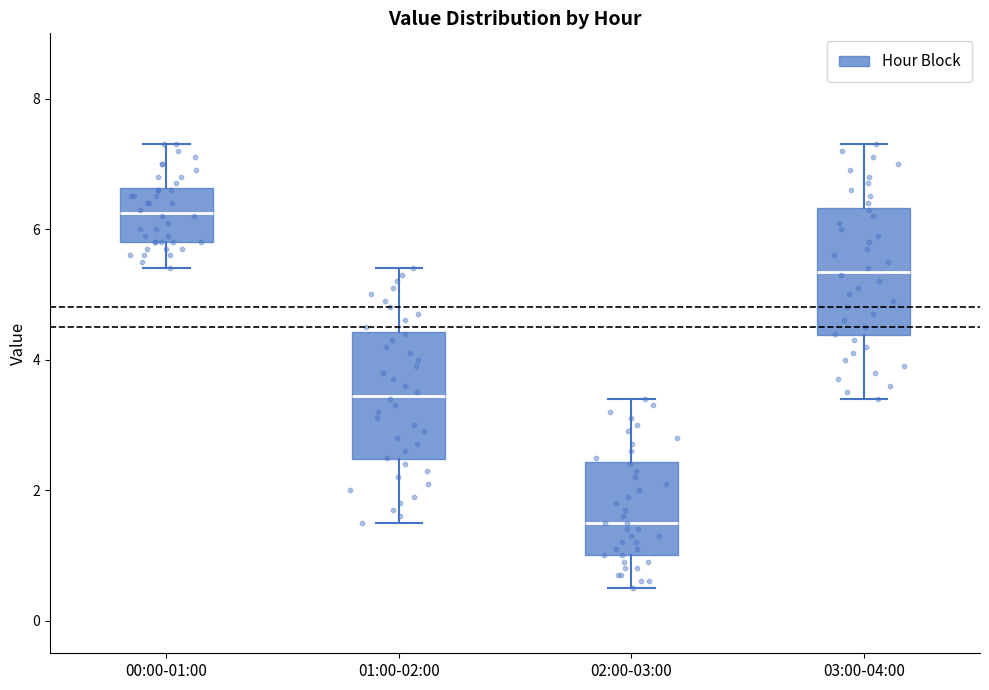

Where does the median line of the box for 02:00-03:00 sit on the y-axis? The values are not printed on the chart, so give them approximately, as read against the axis.

1.6